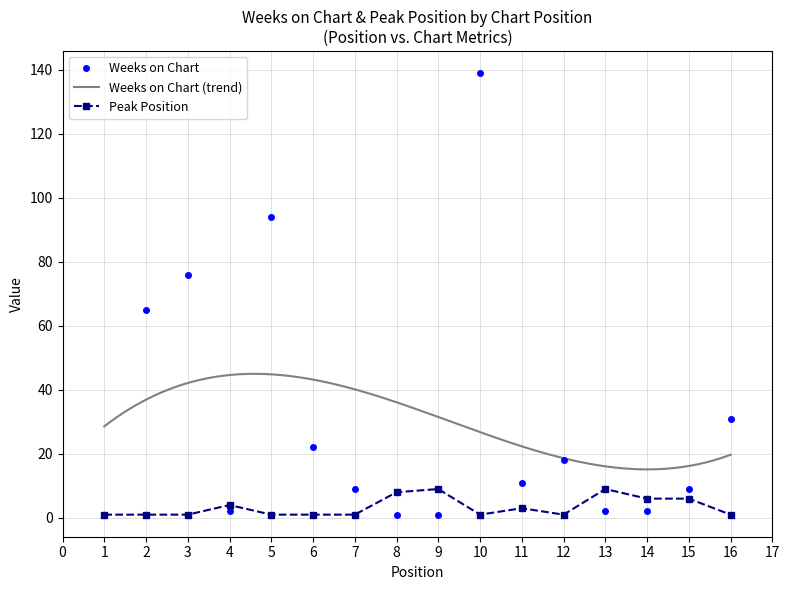

How many intersections are there between Weeks on Chart and Peak Position?

6